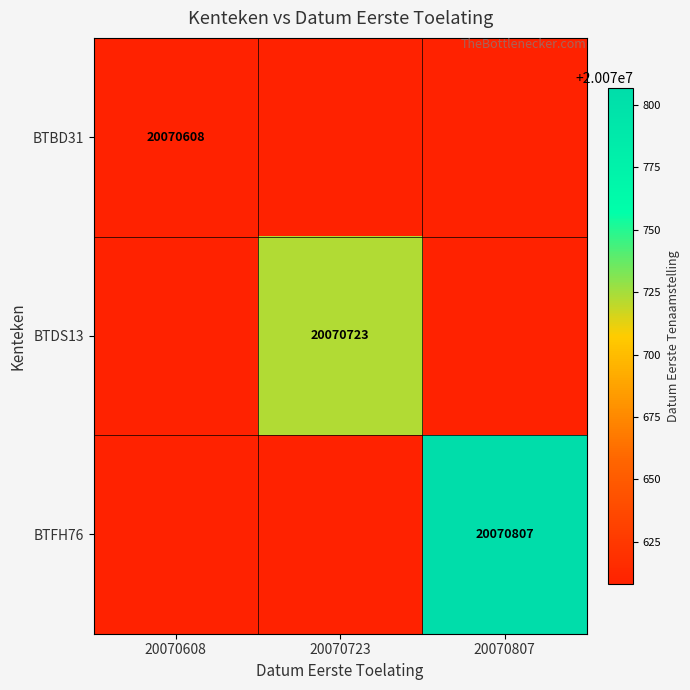

Is it true that BTFH76 equals 20070807 at 20070807?

True